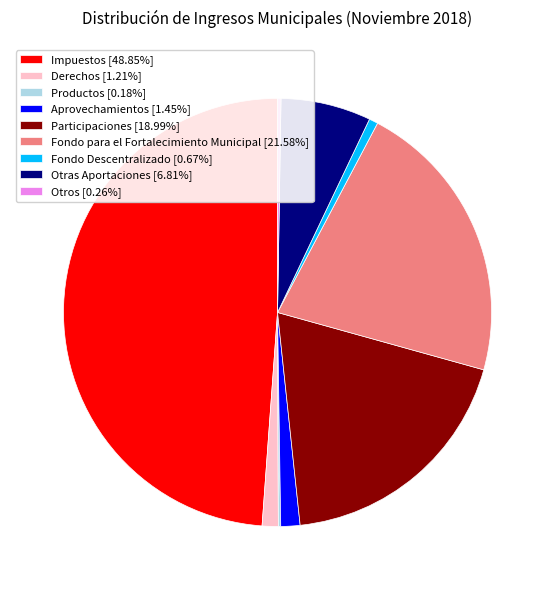

What is the ratio of the value at Otras Aportaciones [6.81%] to the value at Fondo Descentralizado [0.67%]?

10.1